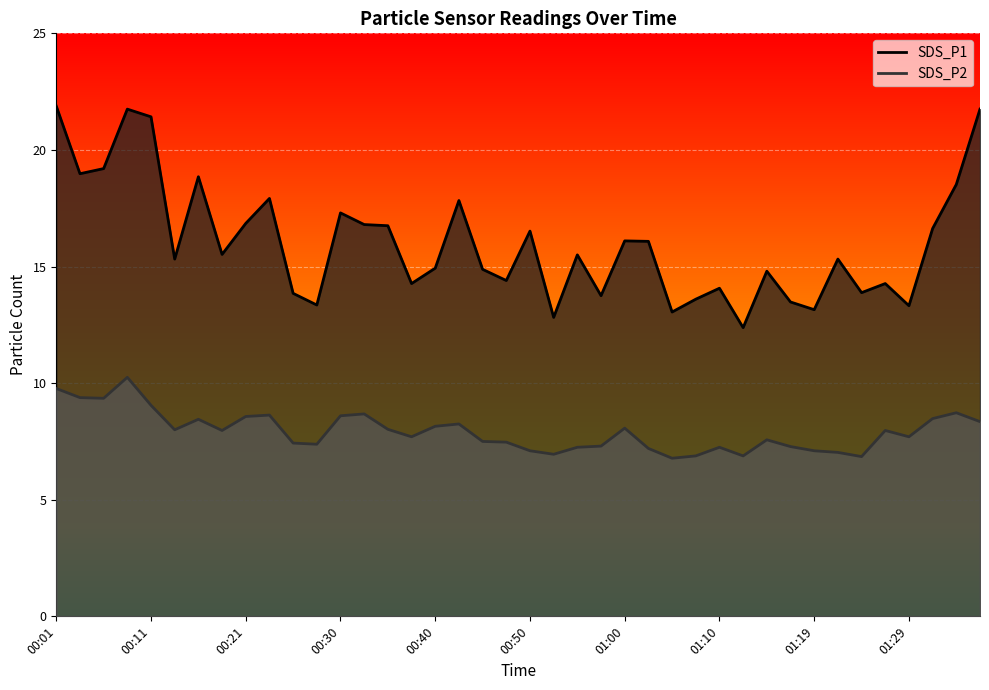

Is the value of SDS_P2 at 00:21 greater than the value of SDS_P1 at 00:01?

No